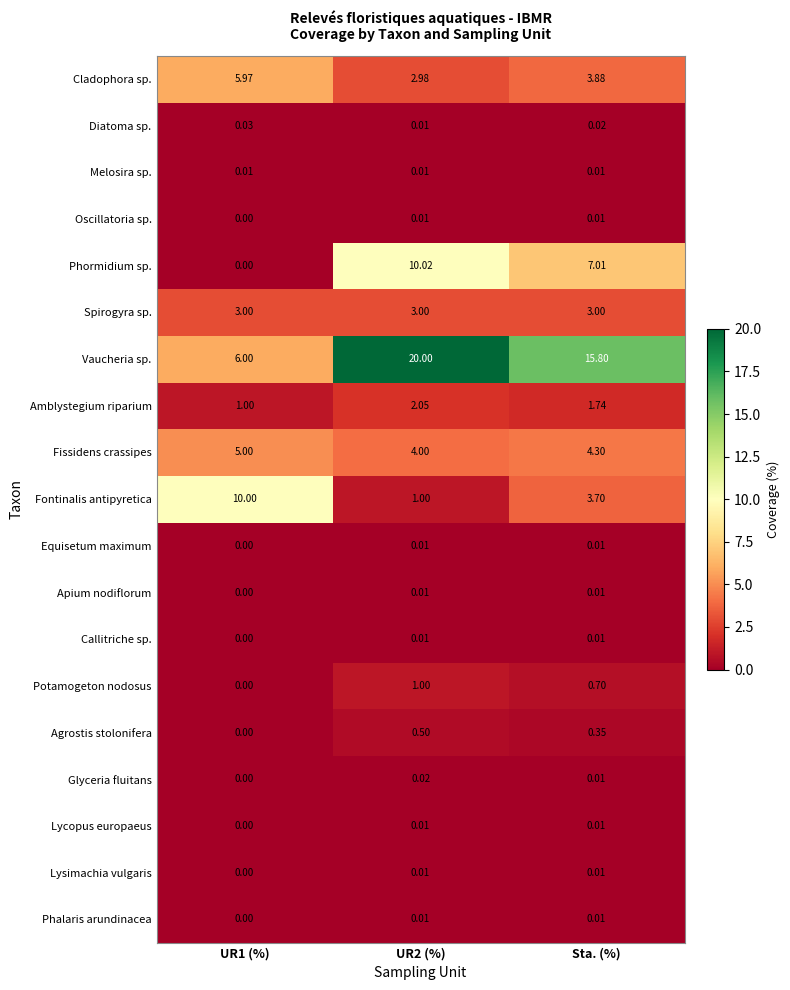

At which category is the sum across all series the highest?

UR2 (%)